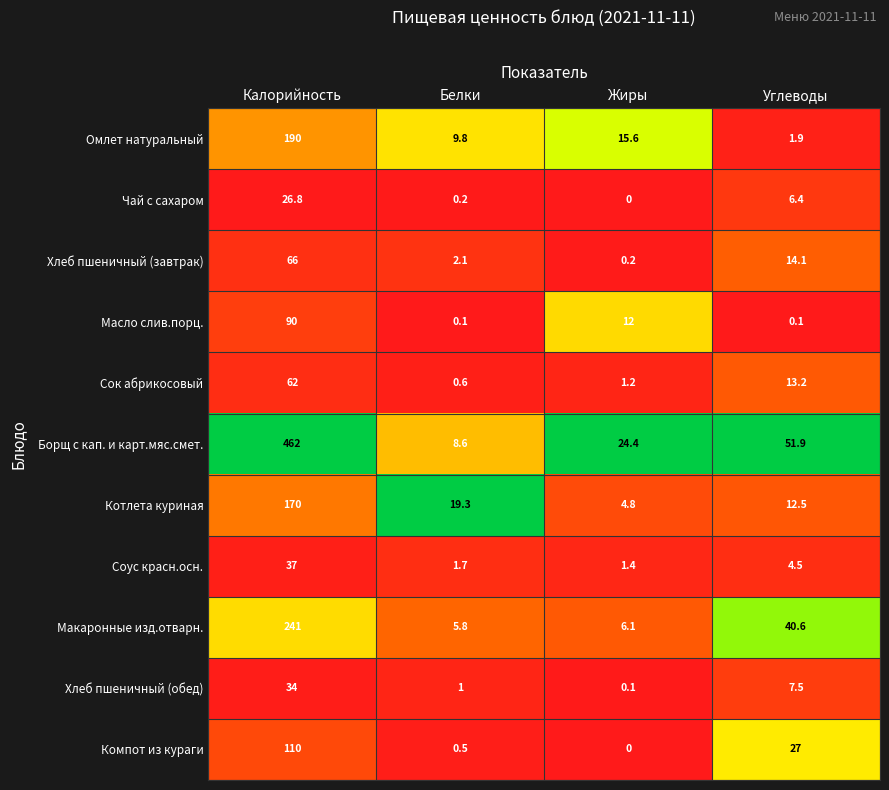

What is the maximum value shown in the chart?

462.0